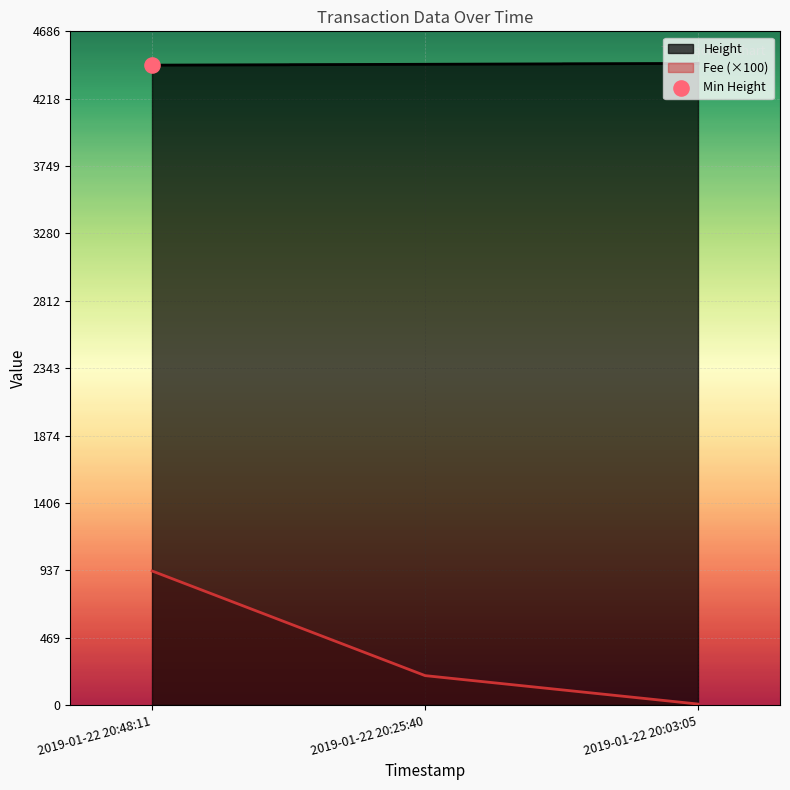

At which label does Fee (×100) reach its peak?

2019-01-22 20:48:11